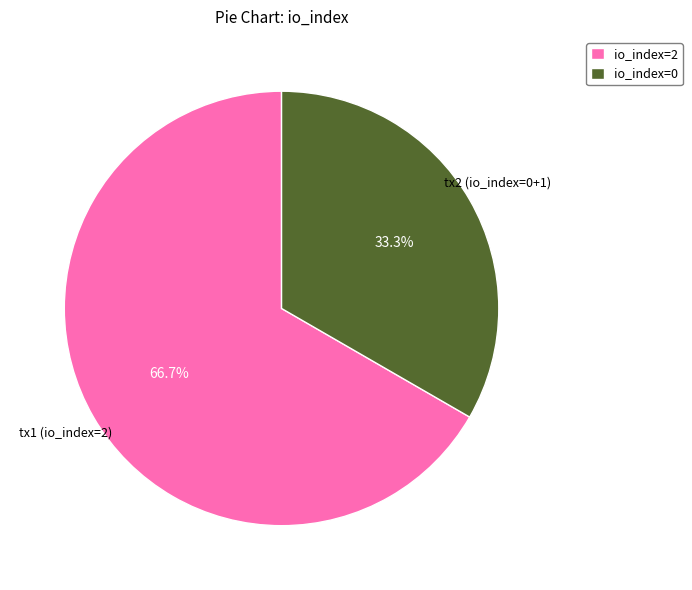

Rank the categories by value from lowest to highest.

io_index=0, io_index=2